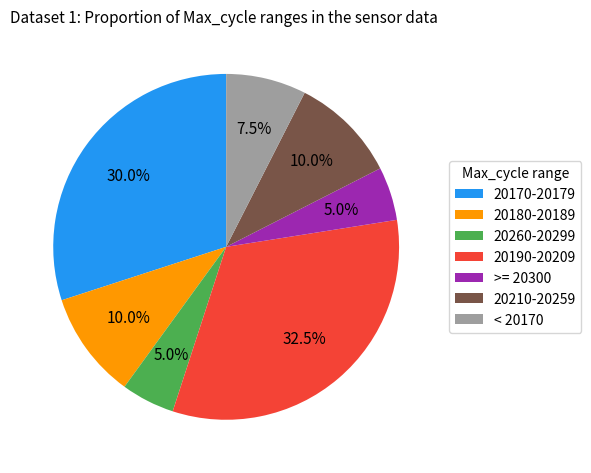

Between 20260-20299 and 20180-20189, which is larger?

20180-20189